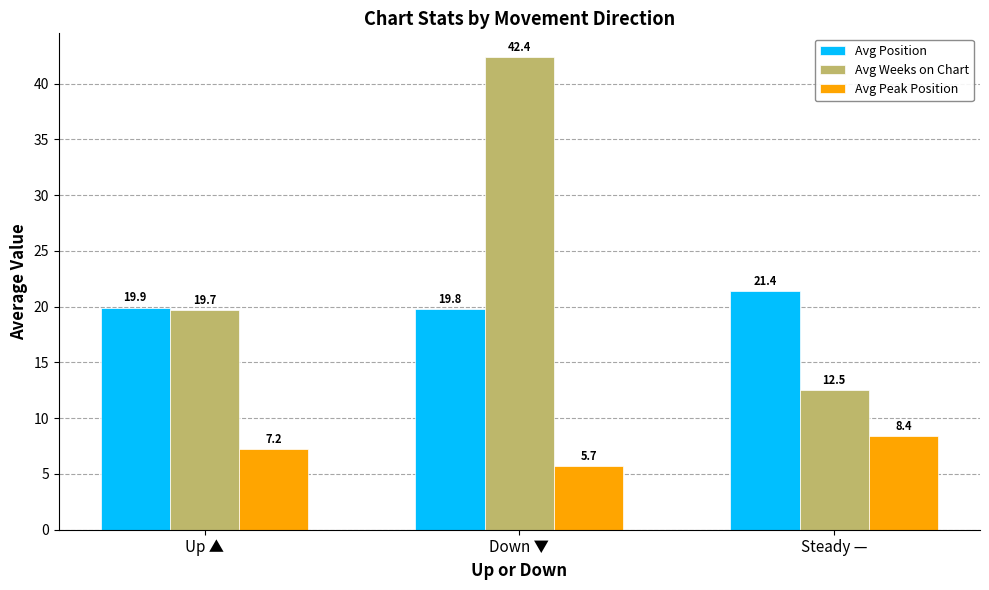

What is the label of the 2nd bar from the right?

Down ▼